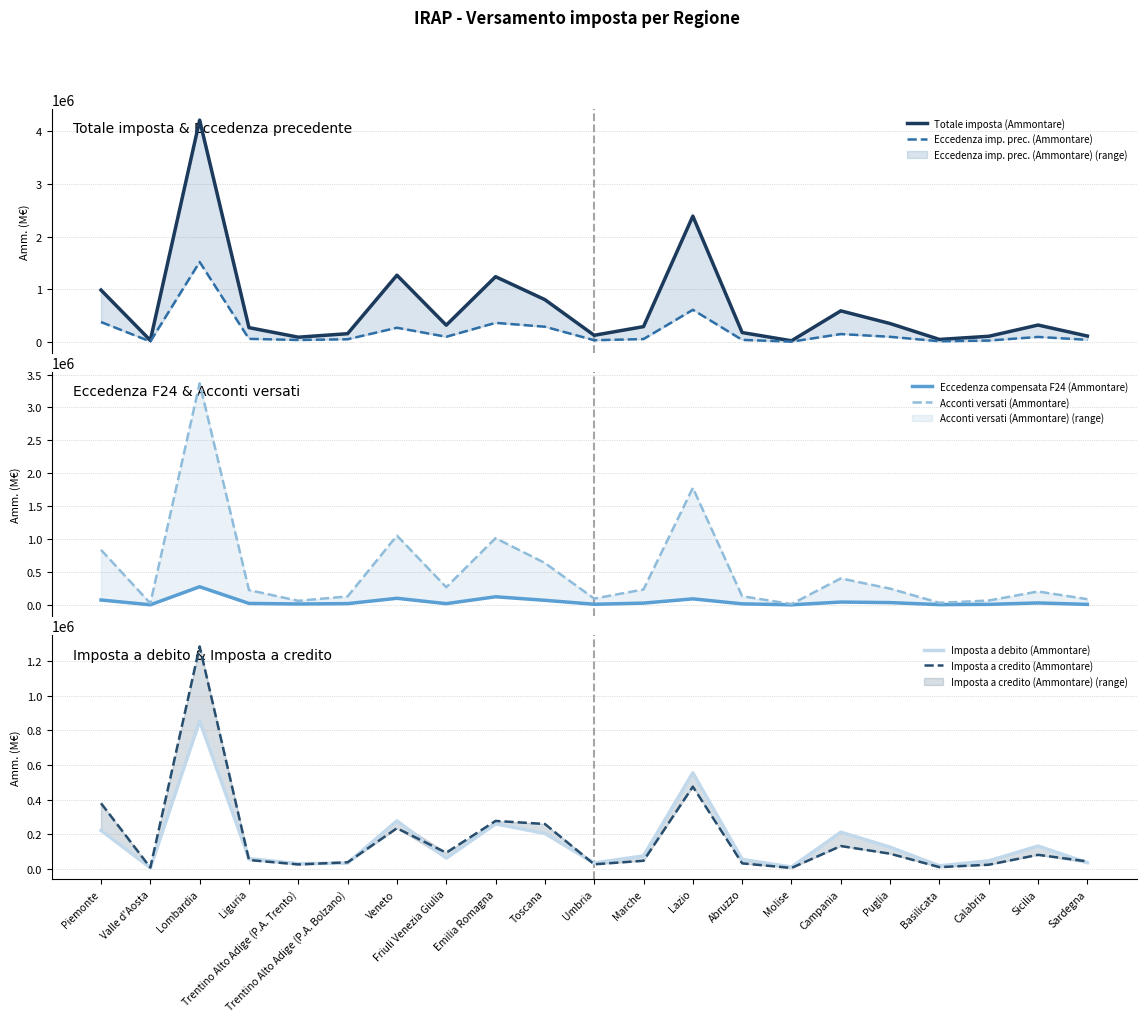

In Eccedenza imp. prec. (Ammontare), how many points are higher than both neighbors (excluding endpoints)?

6